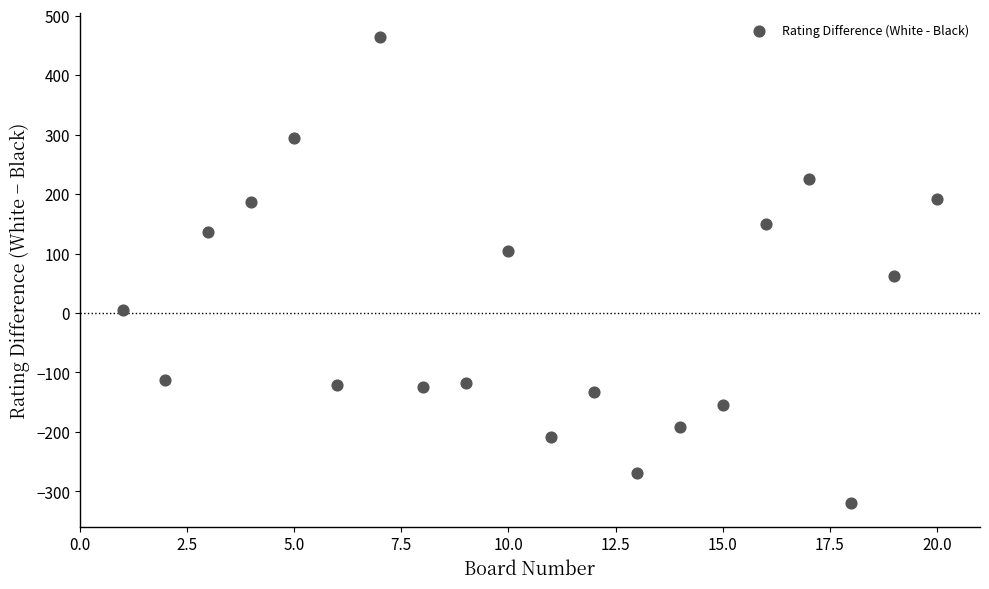

What Y value in the scatter plot is closest to 72?

63